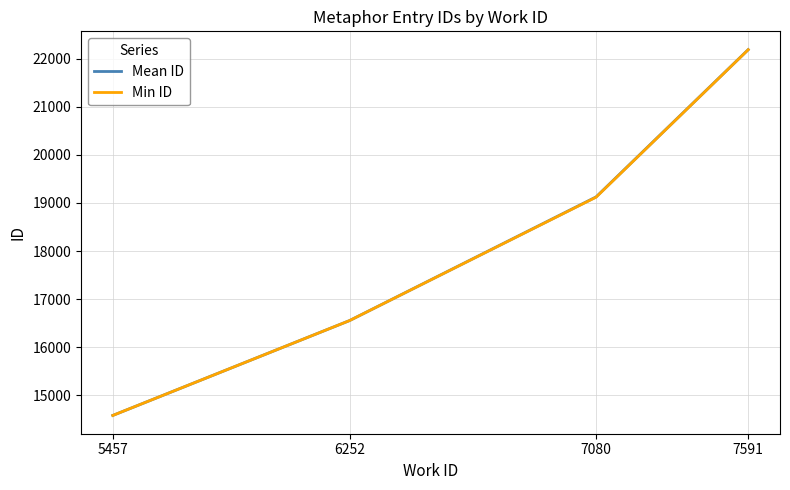

How many distinct data groups are displayed?

2